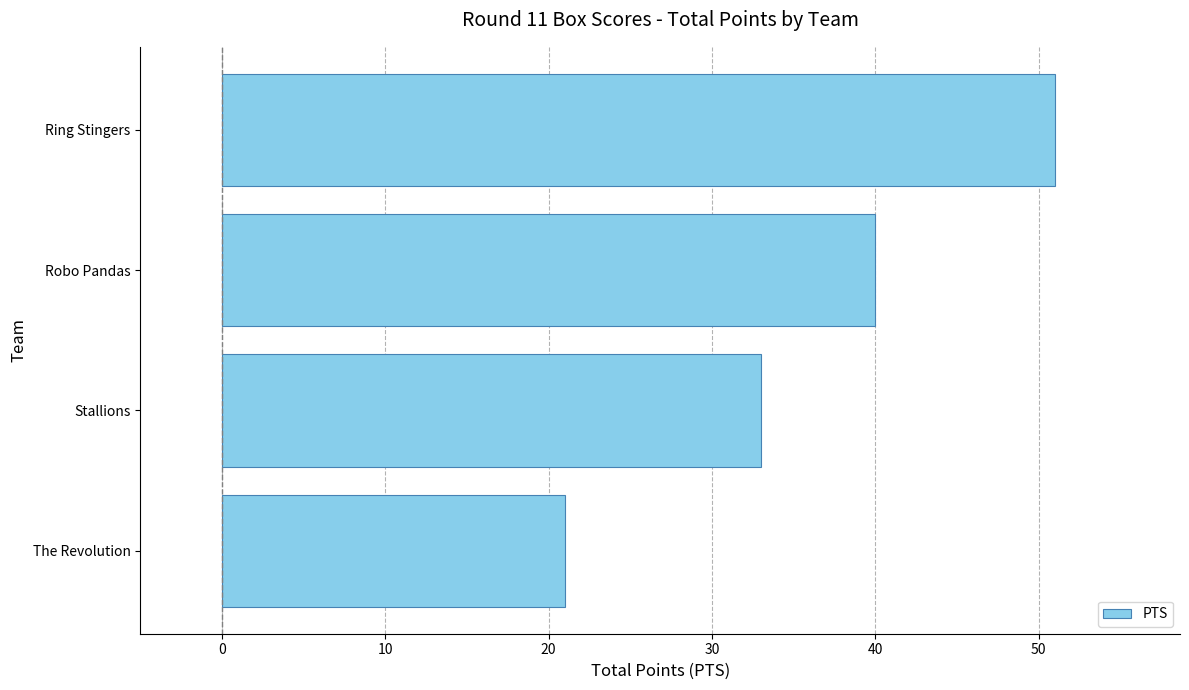

What is the difference between the values at Ring Stingers and Robo Pandas?

11